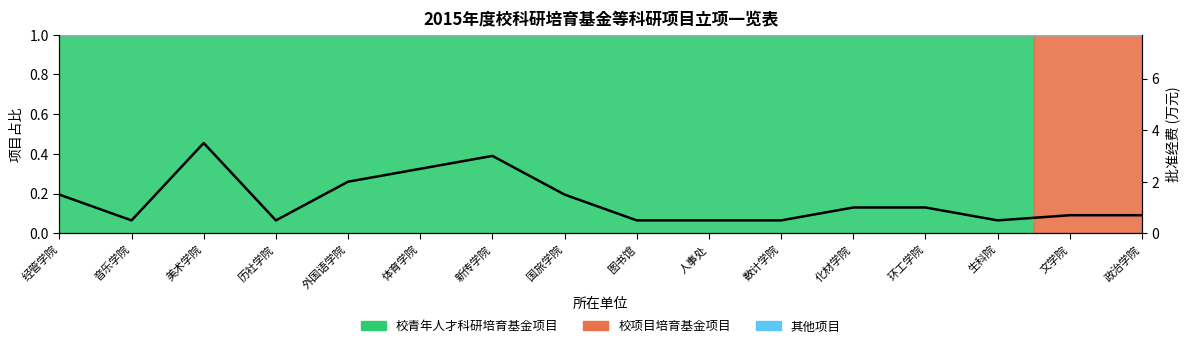

Reading left to right, what are all the values shown in this chart?

1.5	0.5	3.5	0.5	2.0	2.5	3.0	1.5	0.5	0.5	0.5	1.0	1.0	0.5	0.7	0.7